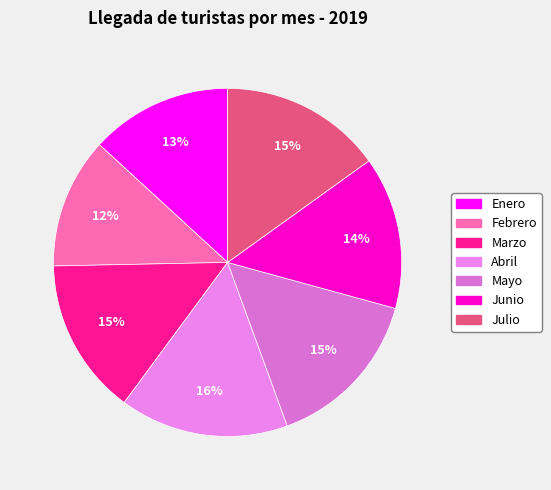

To the nearest percent, what is the average slice percentage?

14%